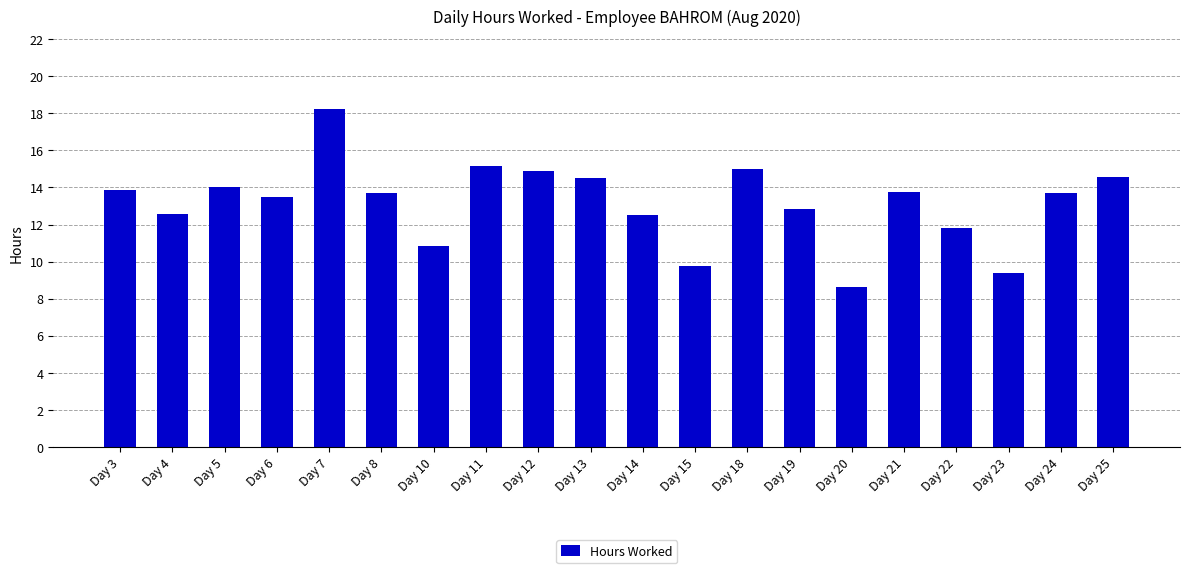

What is the difference between the values at Day 14 and Day 24?

1.2